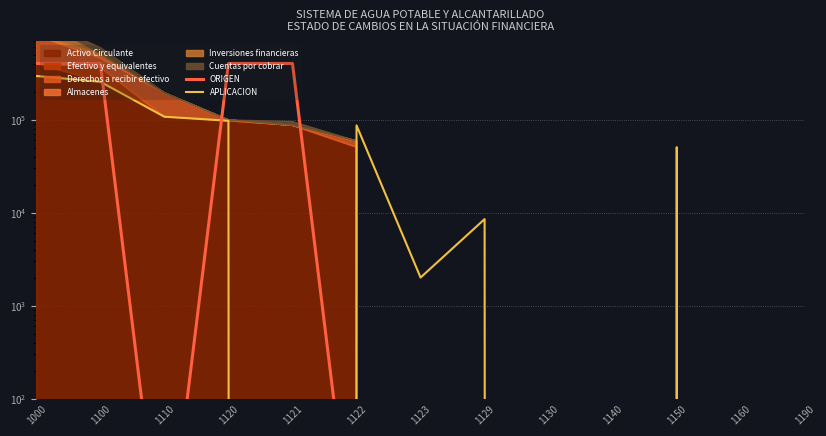

What is the average value of the APLICACION series?

69478.3